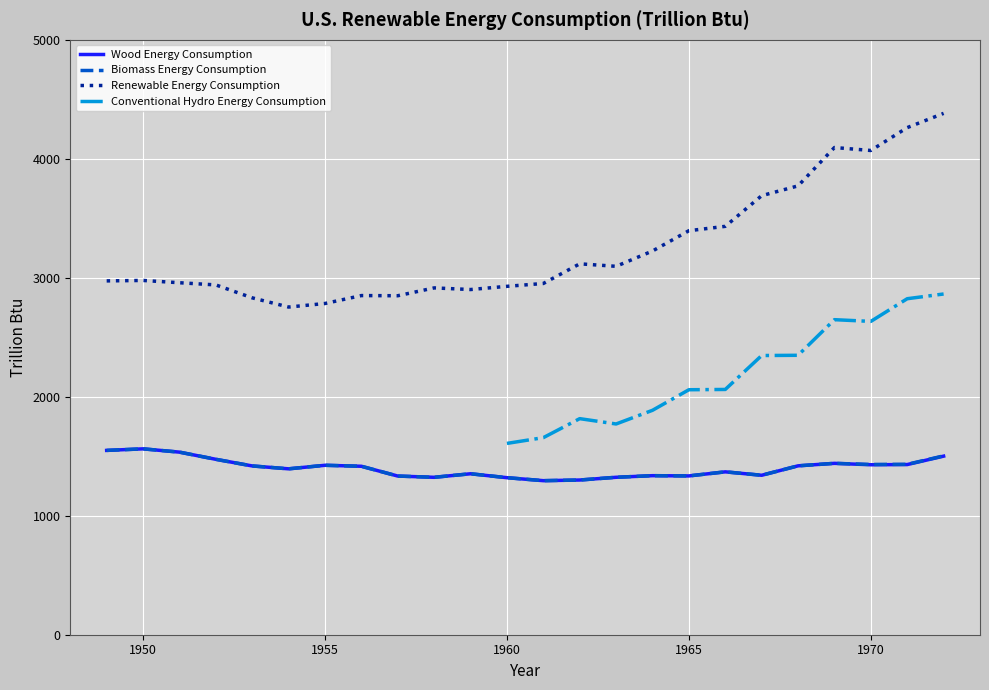

Between 1966 and 1956, which is larger?

1956